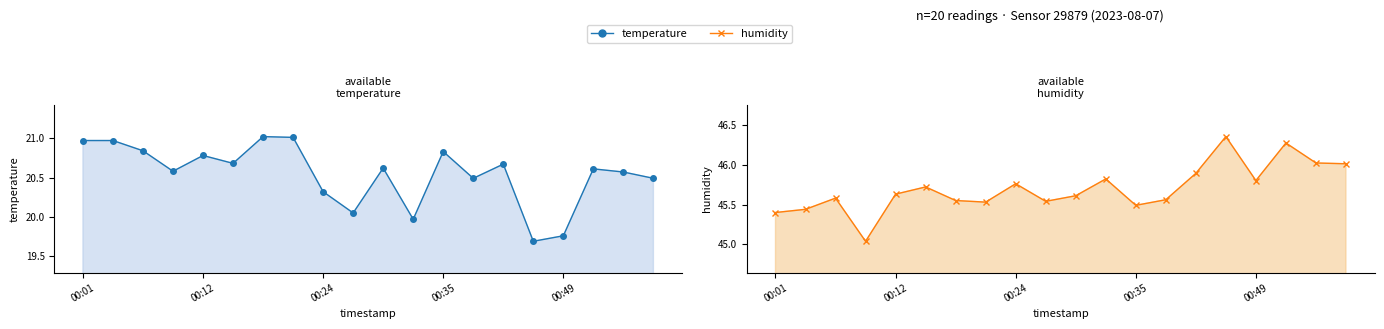

Read the temperature value at 15.

19.7